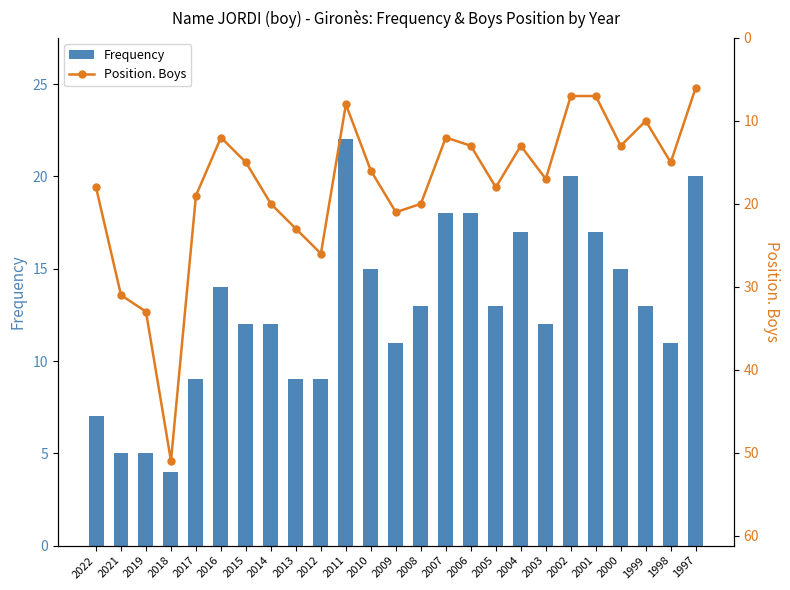

What is the value of the Frequency bar at the 8th from the left?

12